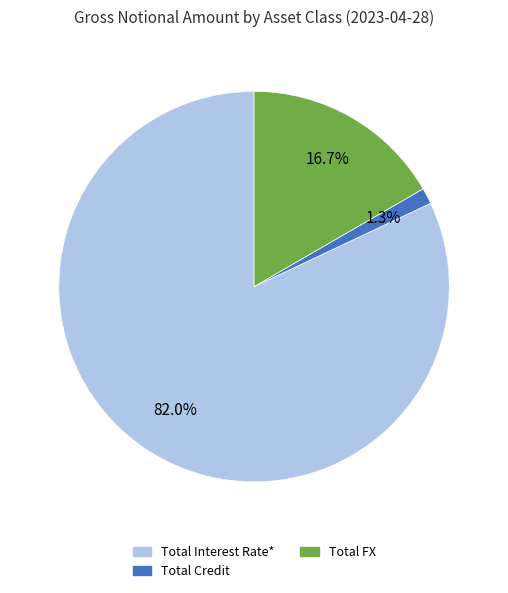

Rank the categories by value from lowest to highest.

Total Credit, Total FX, Total Interest Rate*